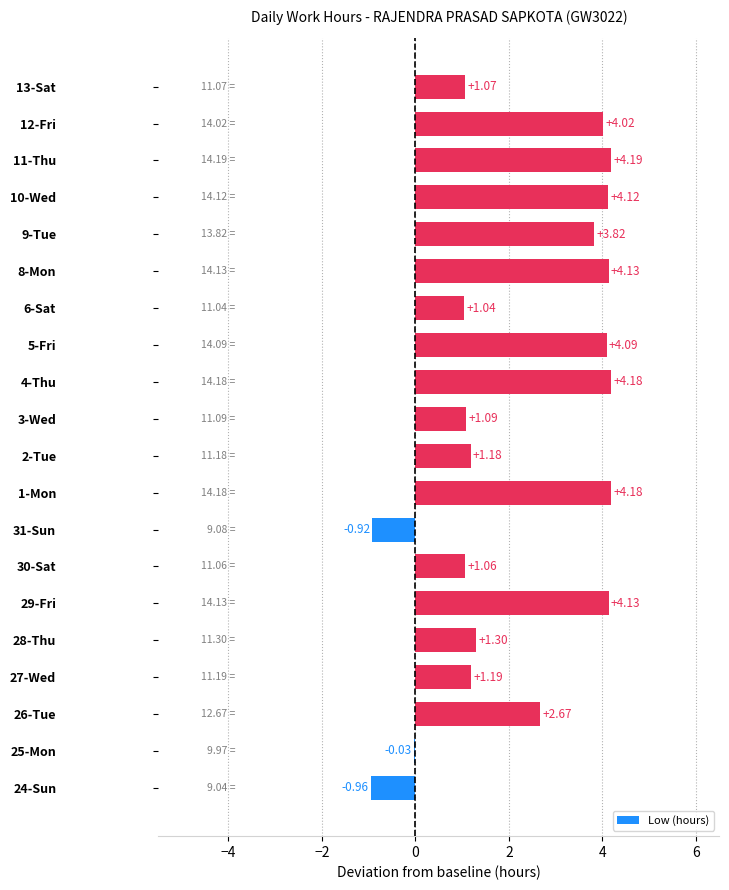

How many values are above zero?

17